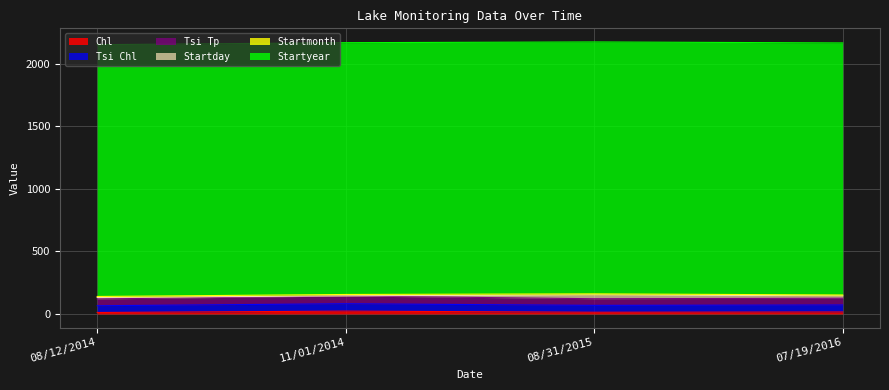

How many interior local valleys does the Tsi Chl series have?

1